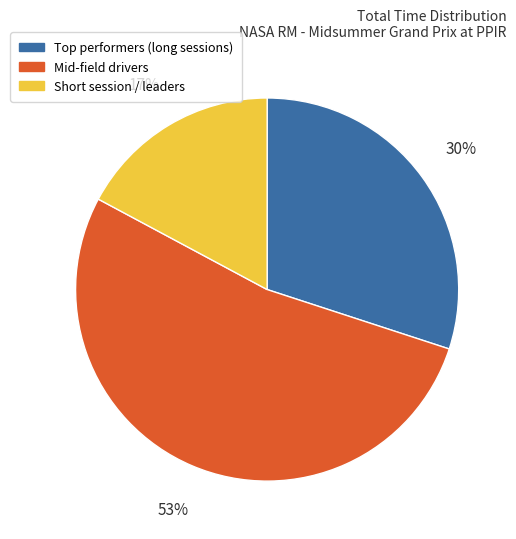

Which category has the smallest portion of the pie?

Short session / leaders